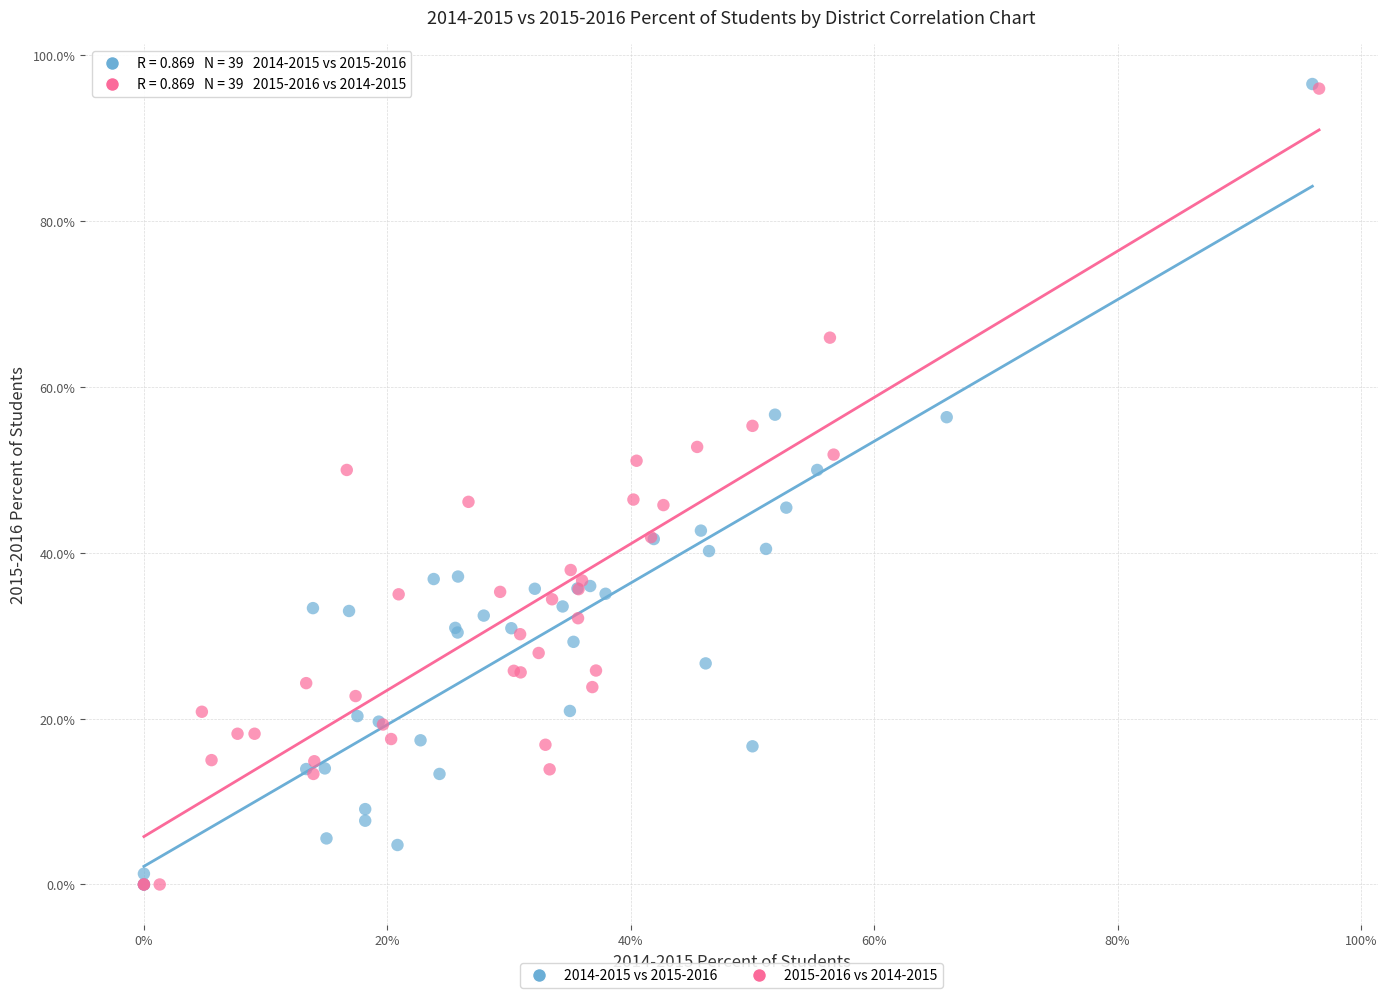

What are all the series names shown in the legend?

2014-2015 vs 2015-2016, 2015-2016 vs 2014-2015